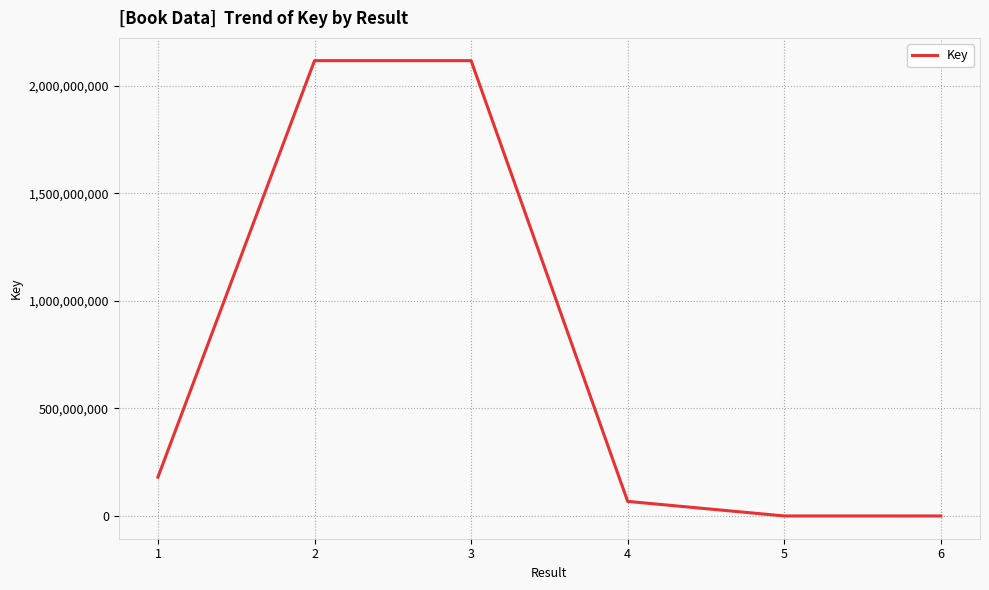

What is the average value?

747367150